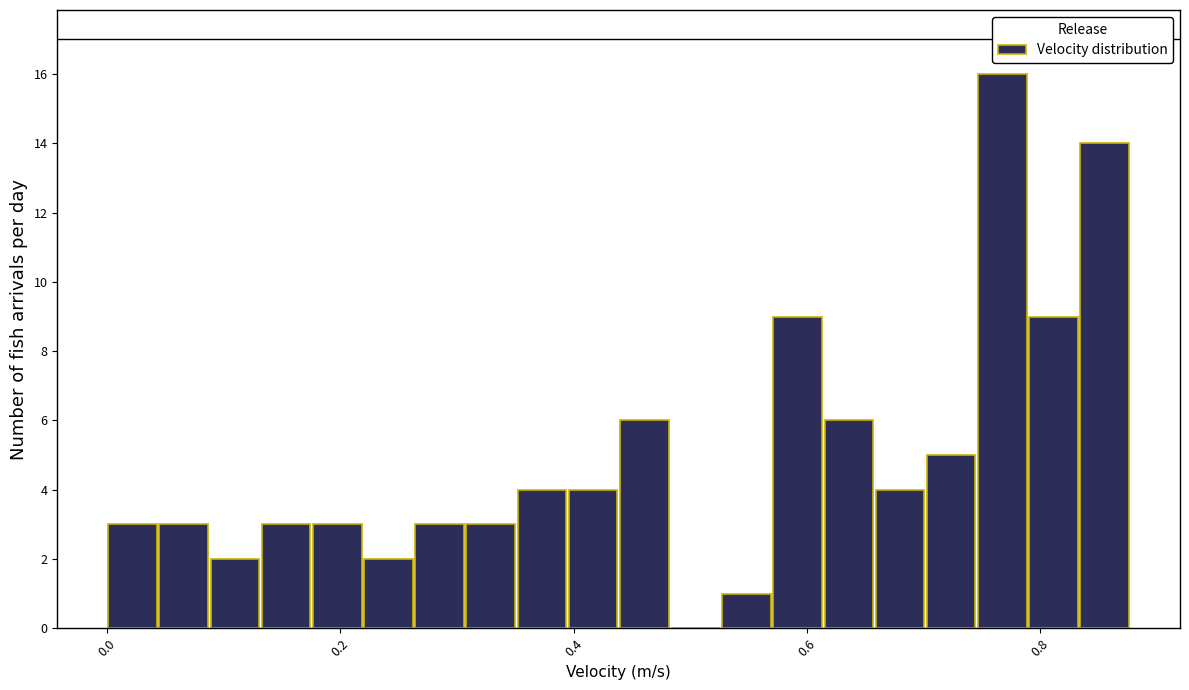

Around what value on the x-axis is the tallest bar? Give the approximate position of its centre, as read against the axis.

0.76